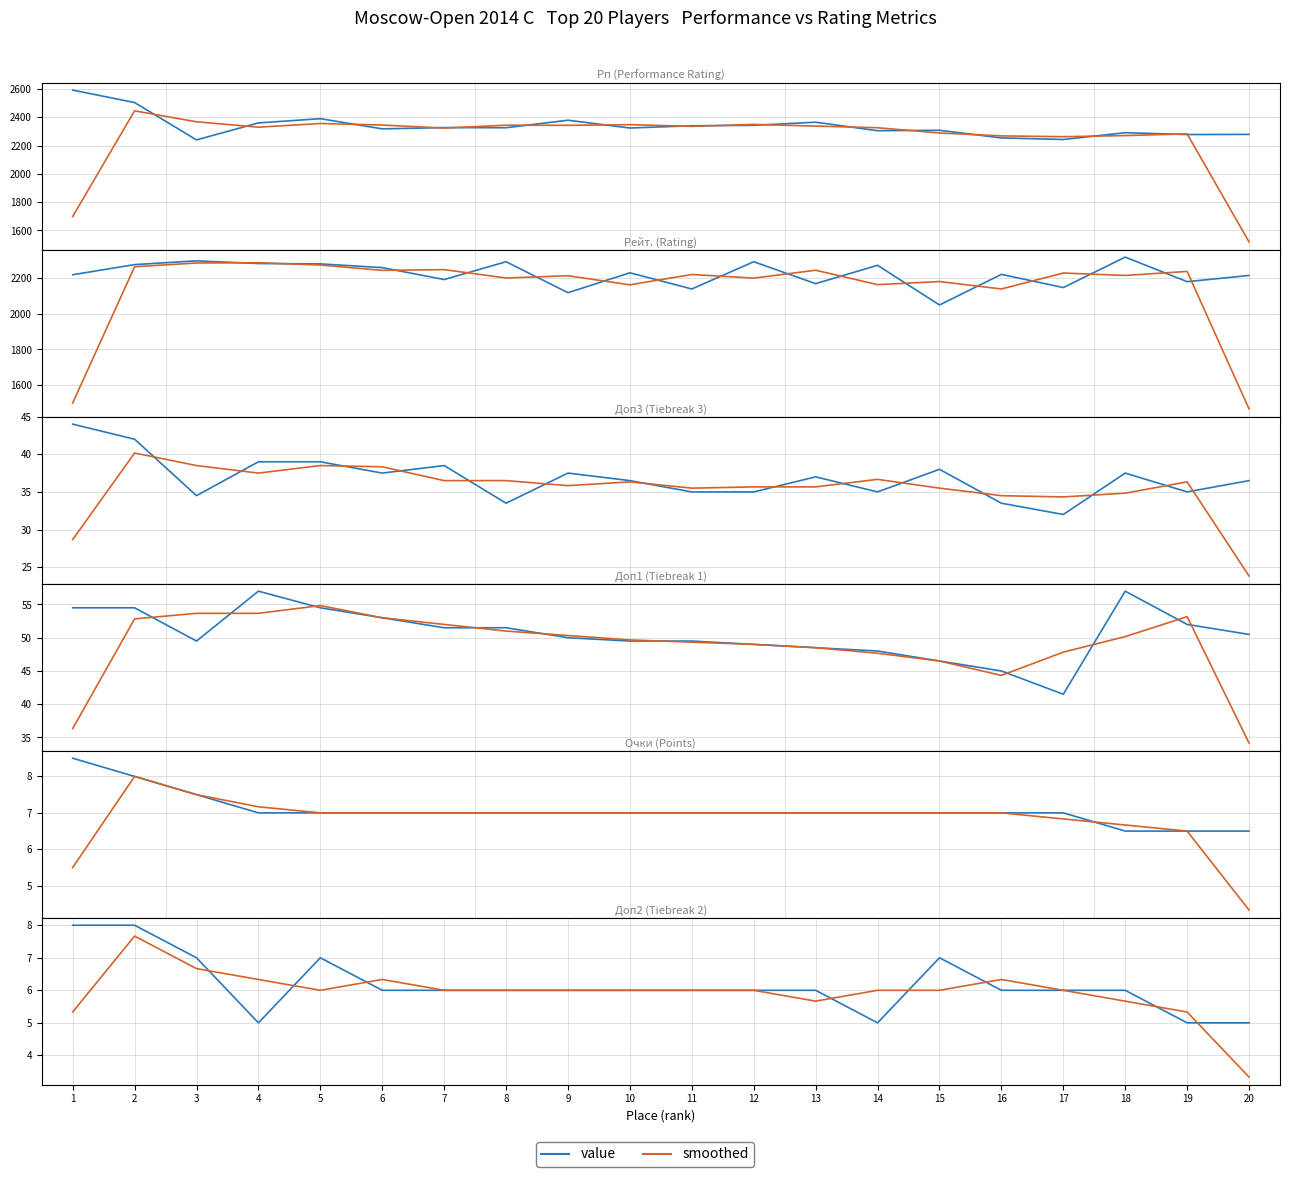

Which series has the largest total across all categories?

value